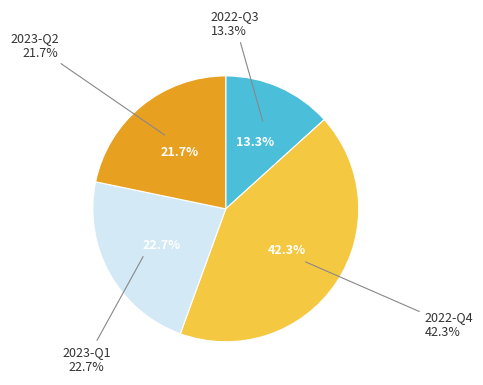

The 2022-12 slice represents 24% of the pie. True or false?

False